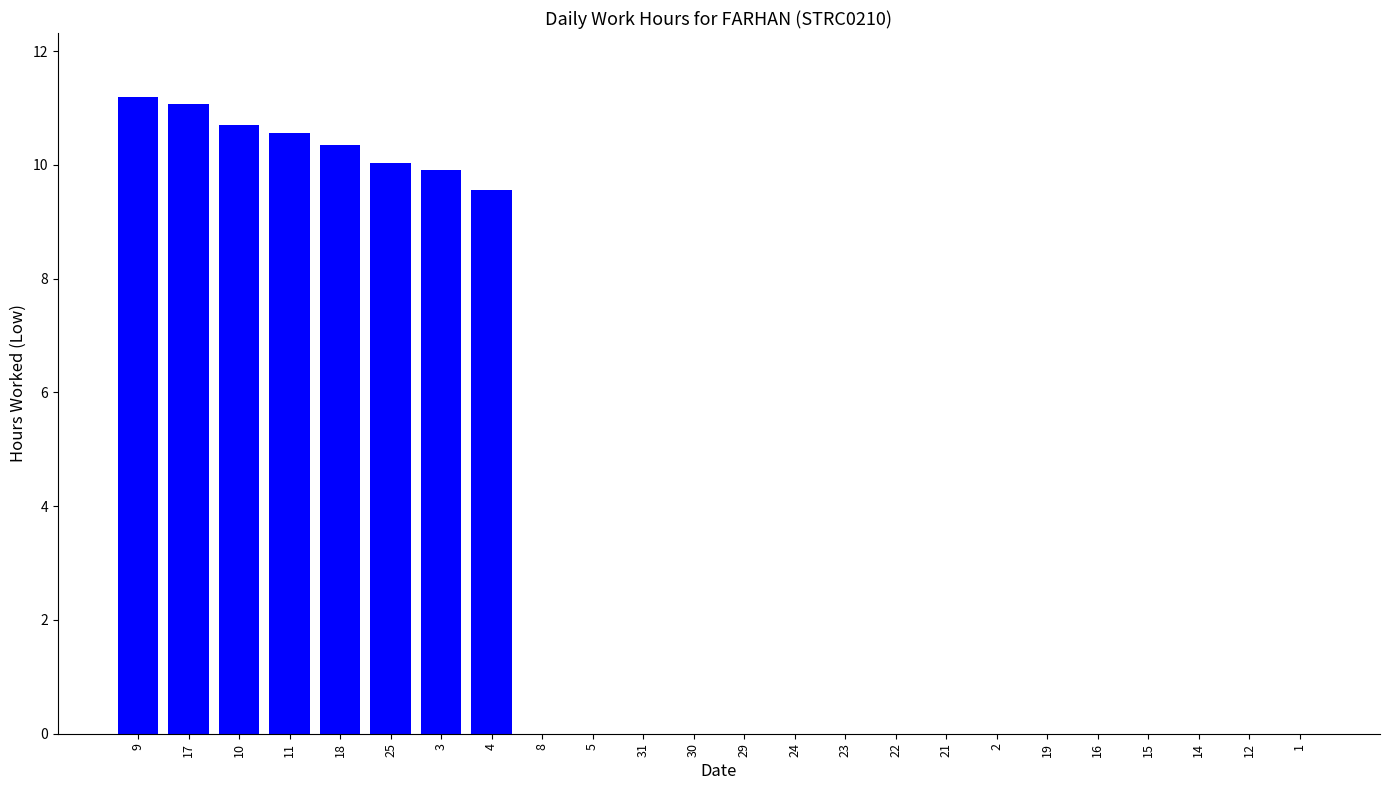

What is the sum of all values?

83.4